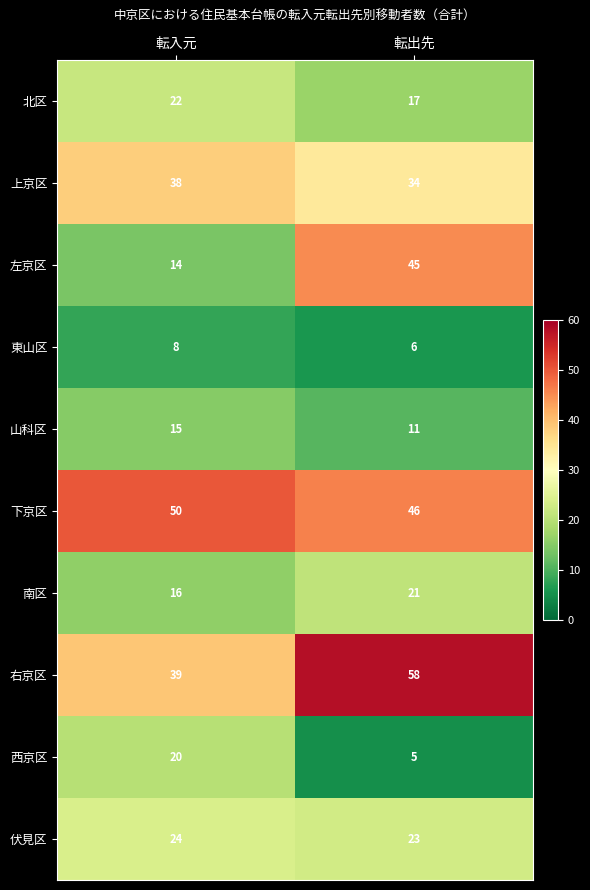

Reading left to right, what are all the values shown in this chart?

北区: 22	17
上京区: 38	34
左京区: 14	45
東山区: 8	6
山科区: 15	11
下京区: 50	46
南区: 16	21
右京区: 39	58
西京区: 20	5
伏見区: 24	23